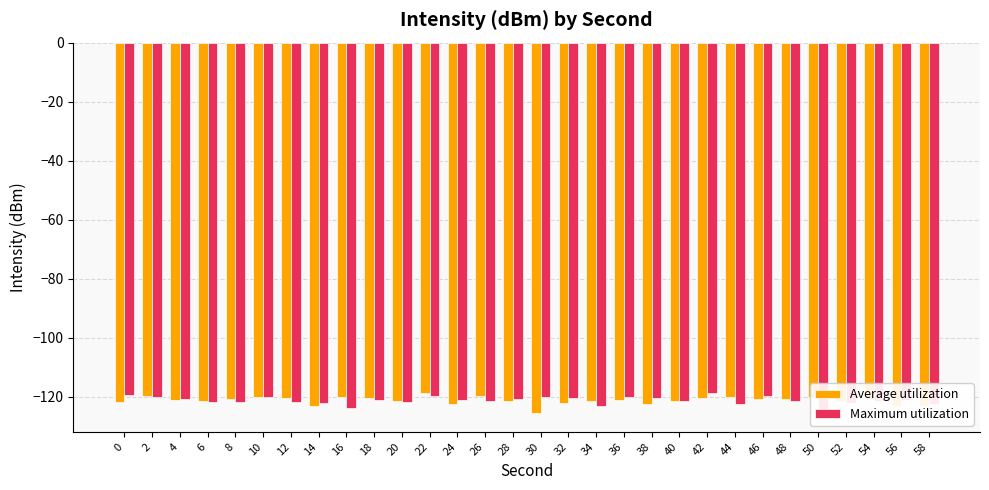

At which label does Maximum utilization reach its peak?

42